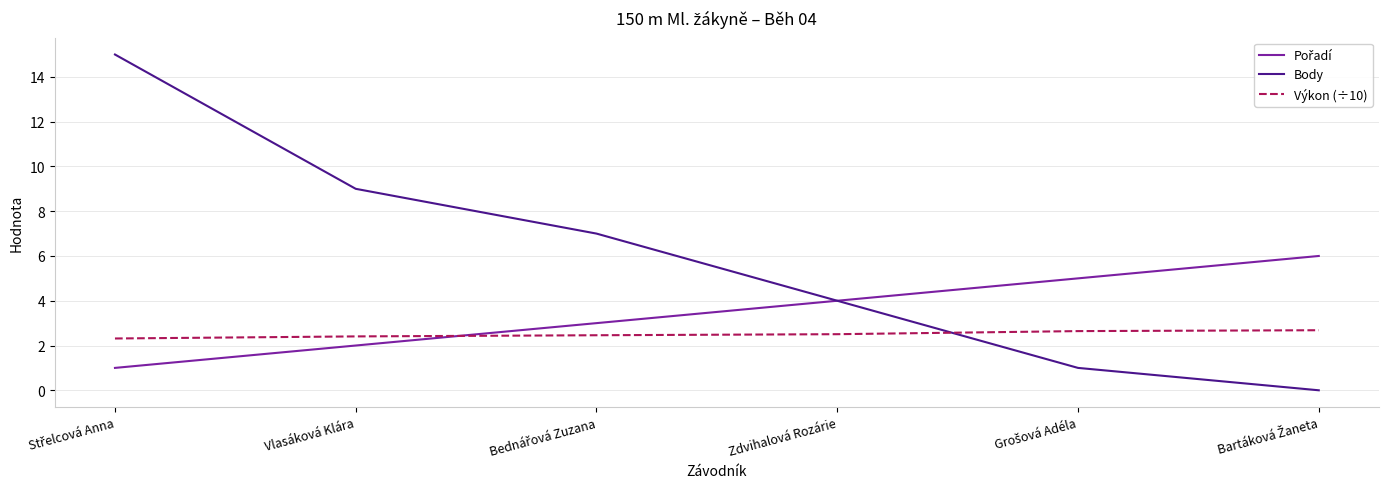

What is the difference between the highest and lowest values at Vlasáková Klára?

7.0